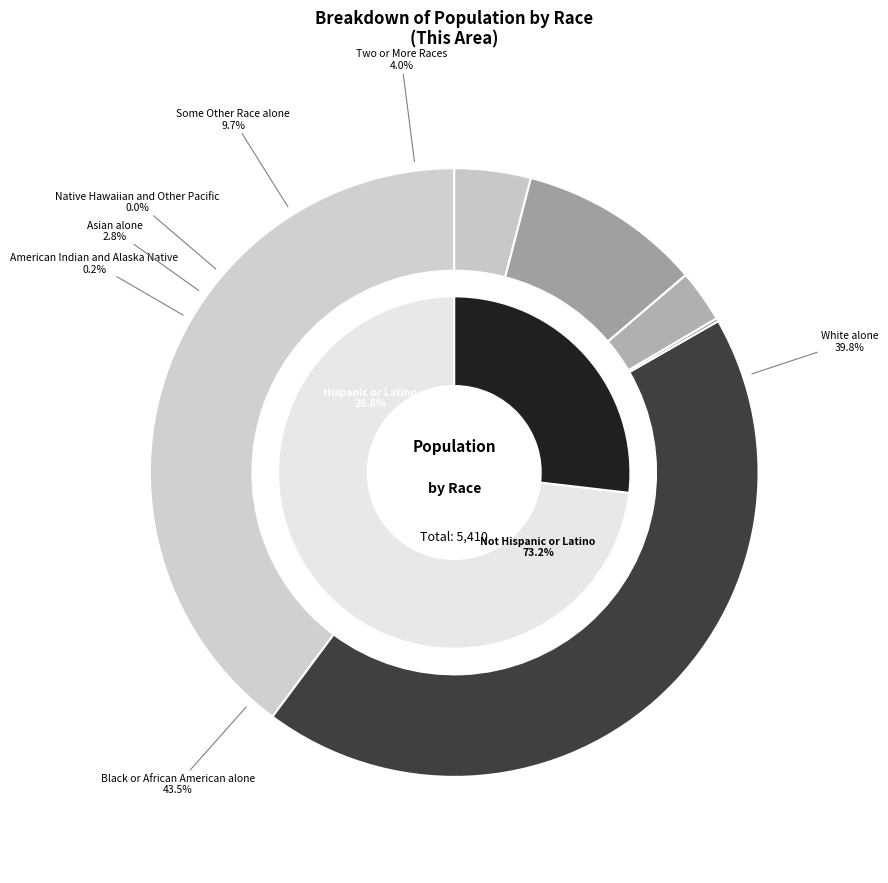

Does Black or African American alone represent more than half of the total?

No